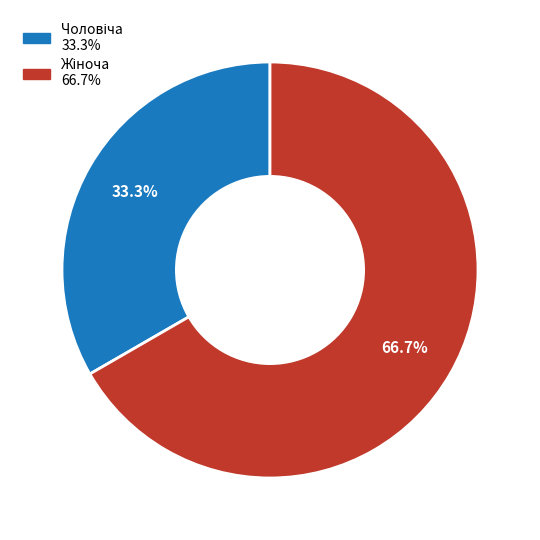

Is there any slice that represents more than half of the pie?

Yes